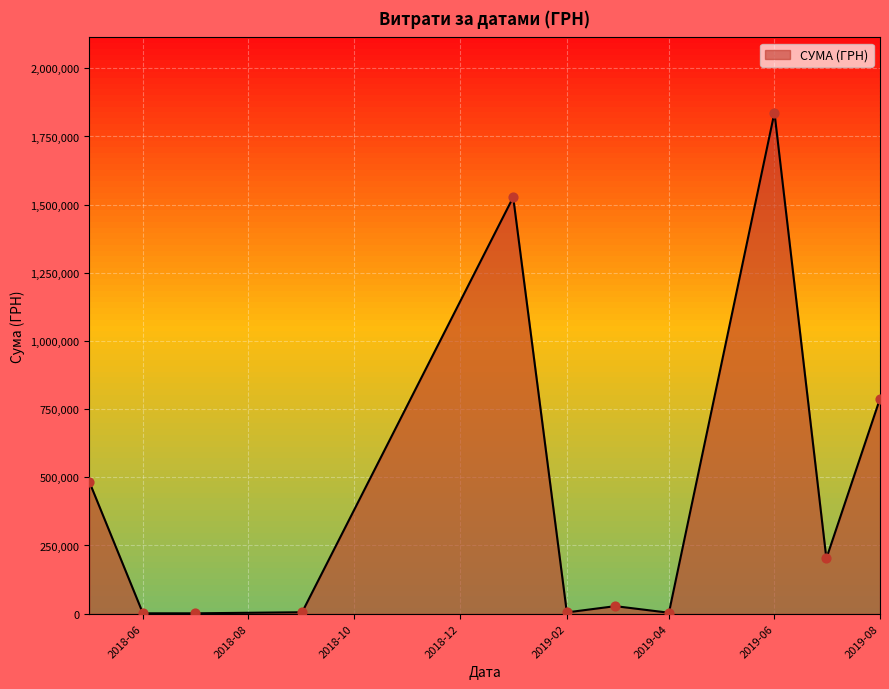

What is the maximum value shown in the chart?

1837698.8